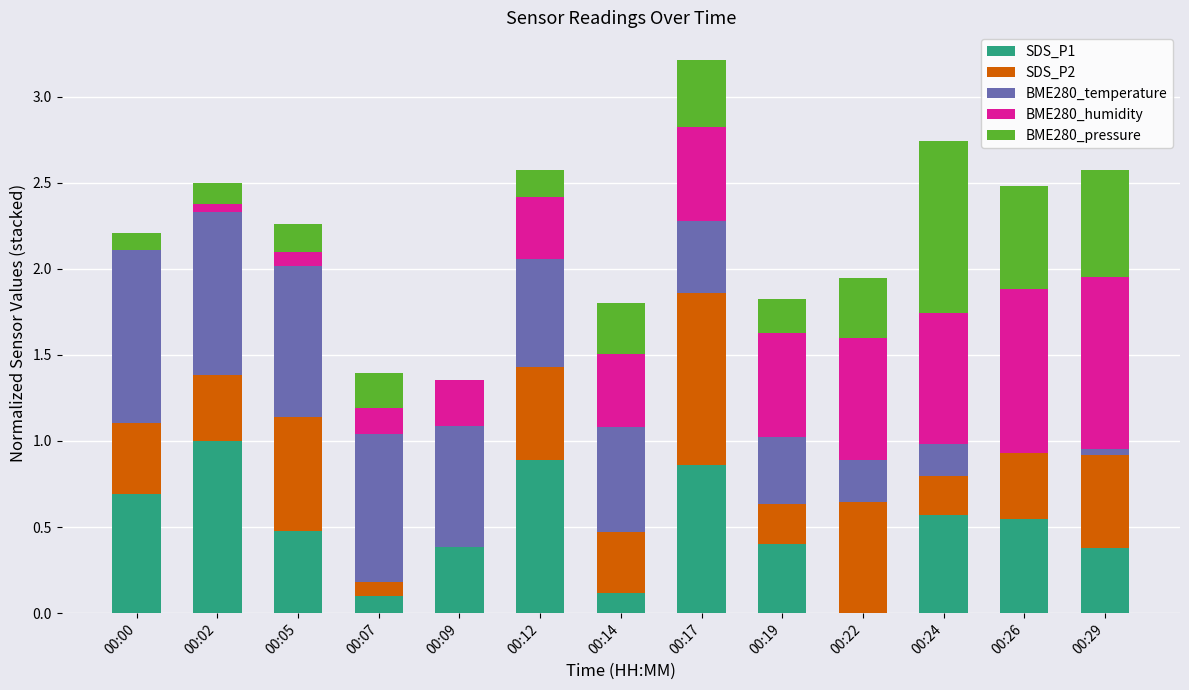

What is the total value across all series at 00:12?

2.6